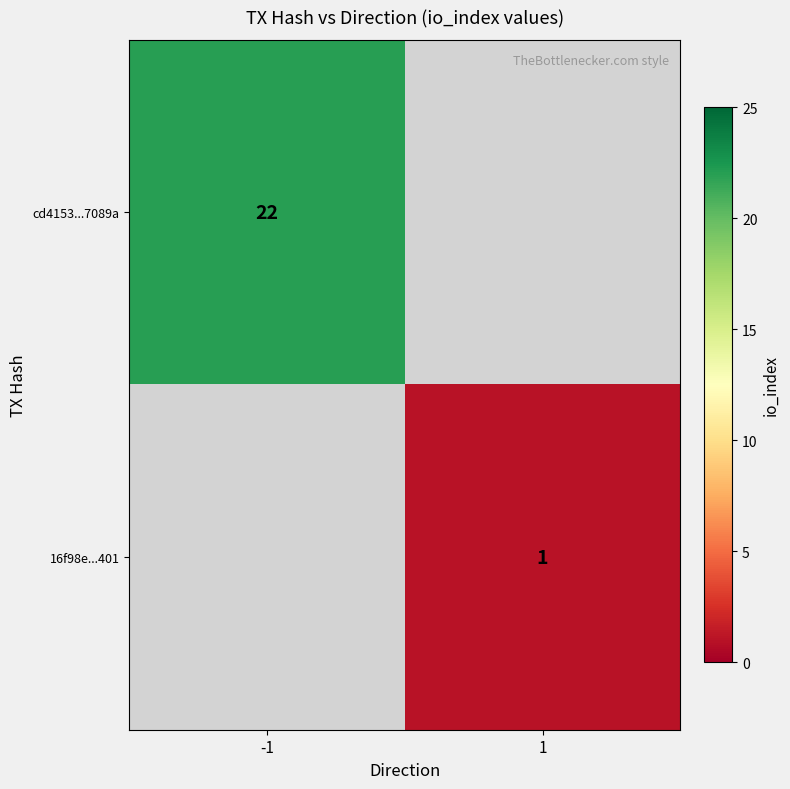

True or false: cd4153...7089a has a value of 32 at -1.

False